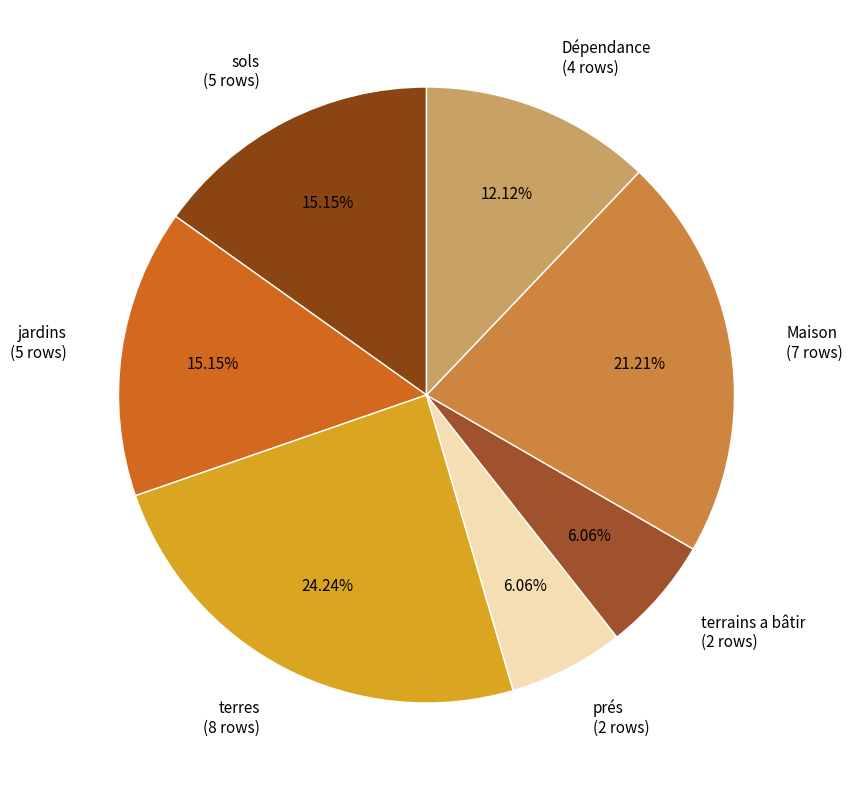

Does Maison represent more than half of the total?

No